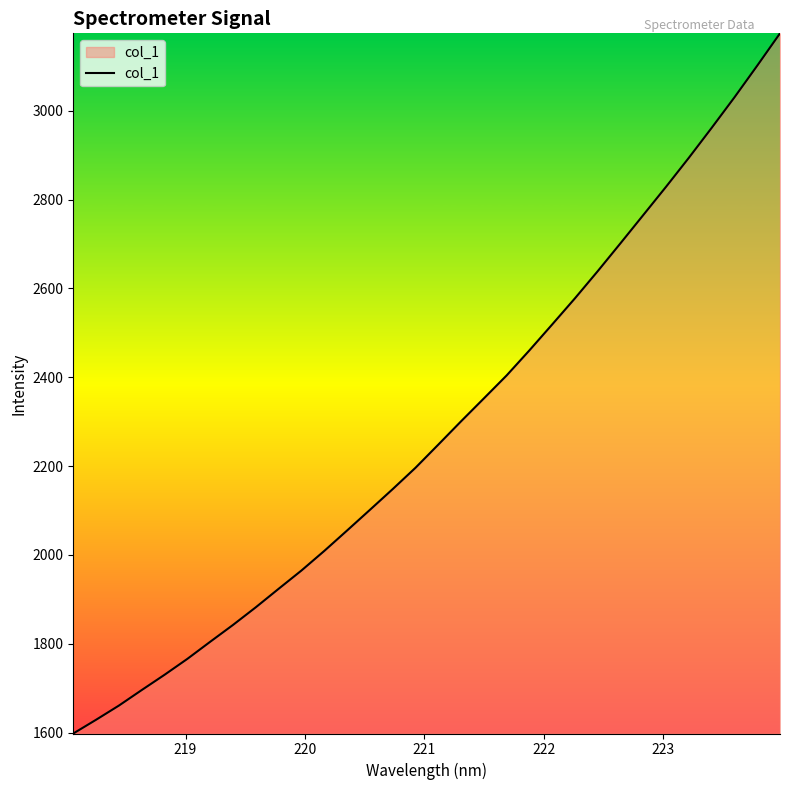

What is the minimum value shown in the chart?

1597.8